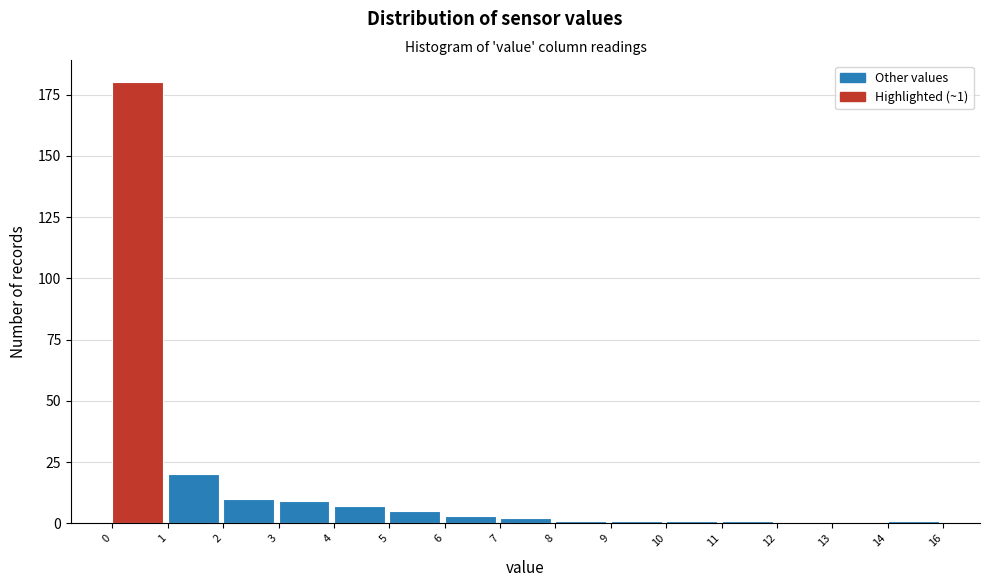

Reading left to right, extract all data points from this chart.

0=180	1=20	2=10	3=9	4=7	5=5	6=3	7=2	8=1	9=1	10=1	11=1	12=0	13=0	14=1